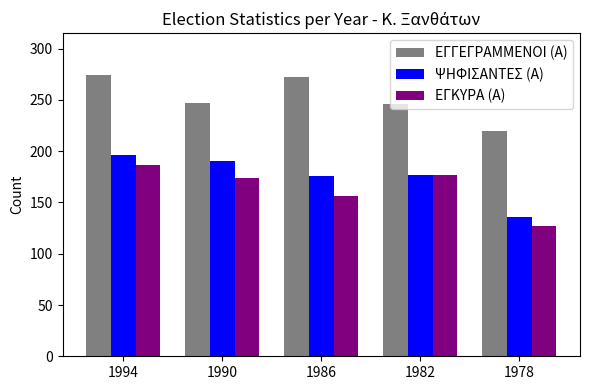

At how many categories does at least one series exceed 166?

5